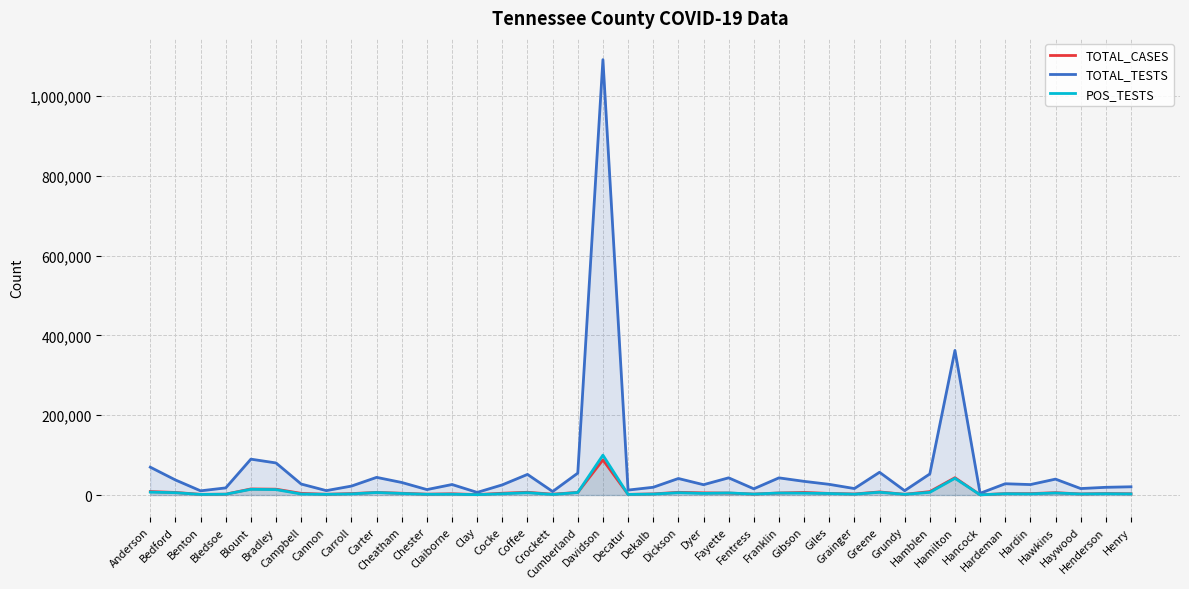

Count the number of categories in the chart.

40